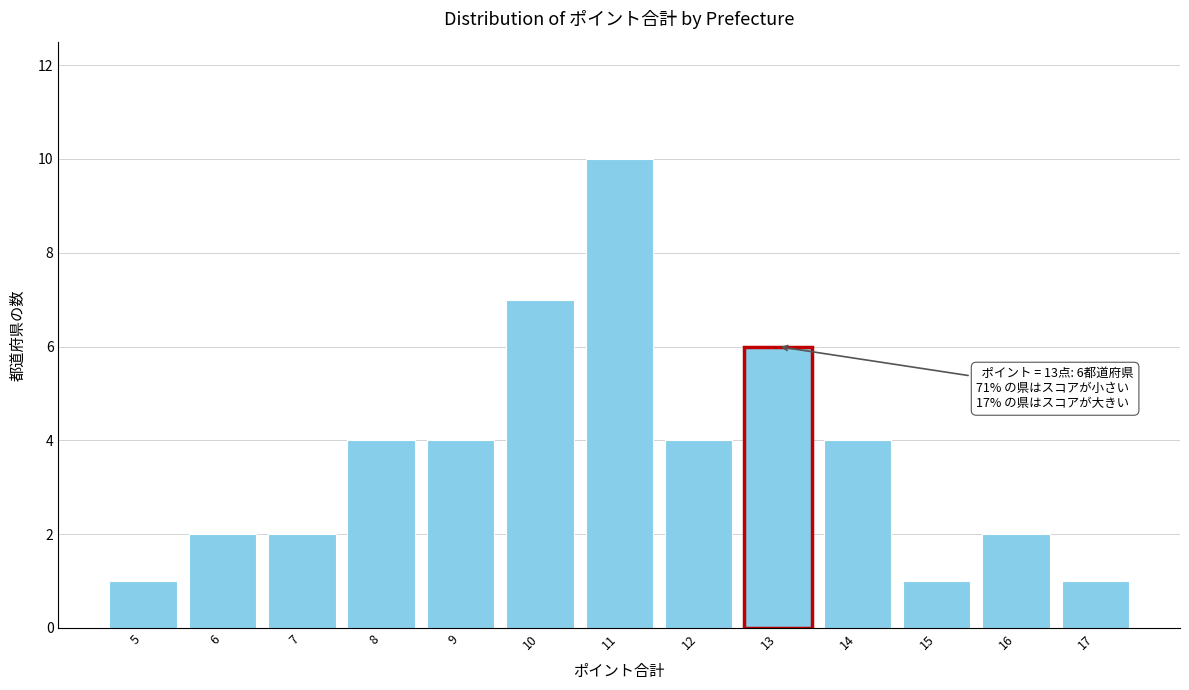

Which range on the x-axis has the tallest bar?

10.5 to 11.5